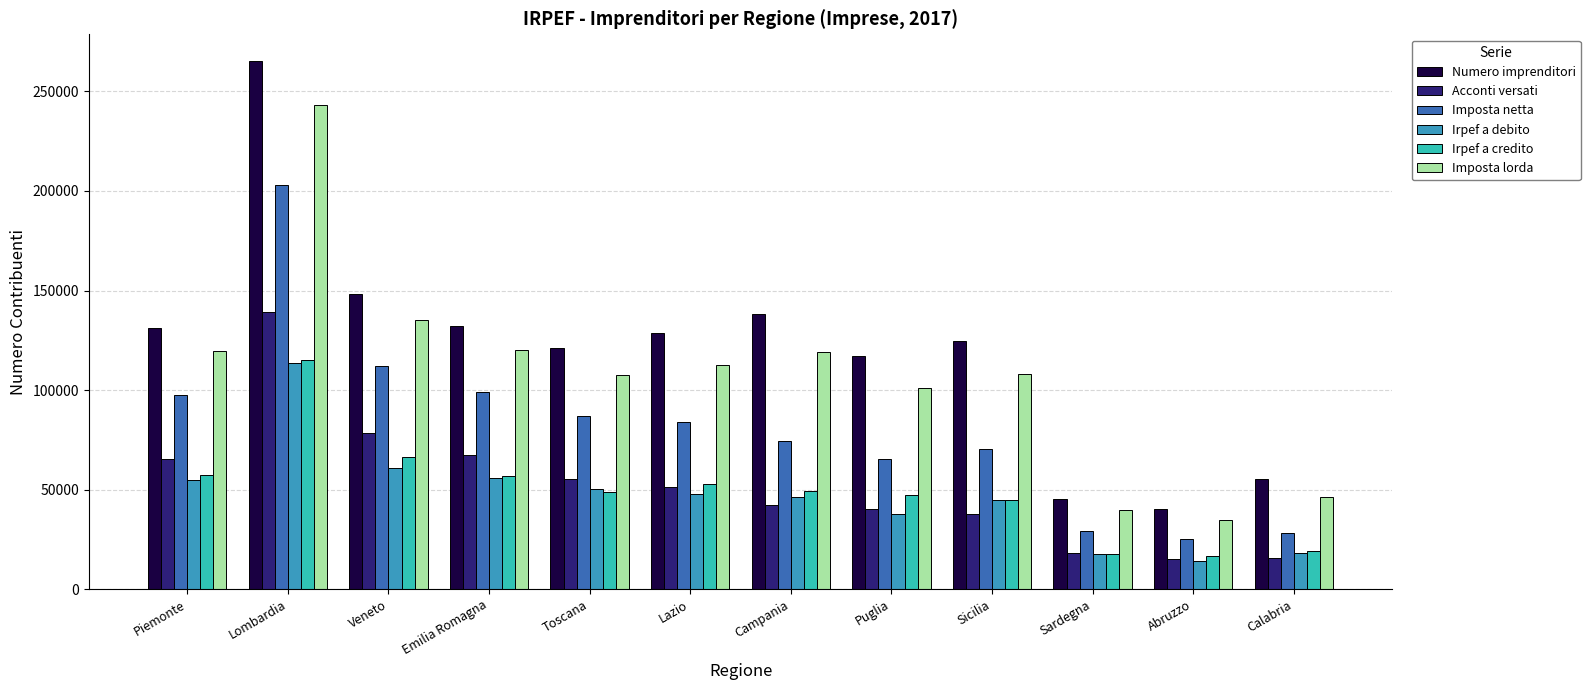

What is the maximum value for Numero imprenditori?

265434